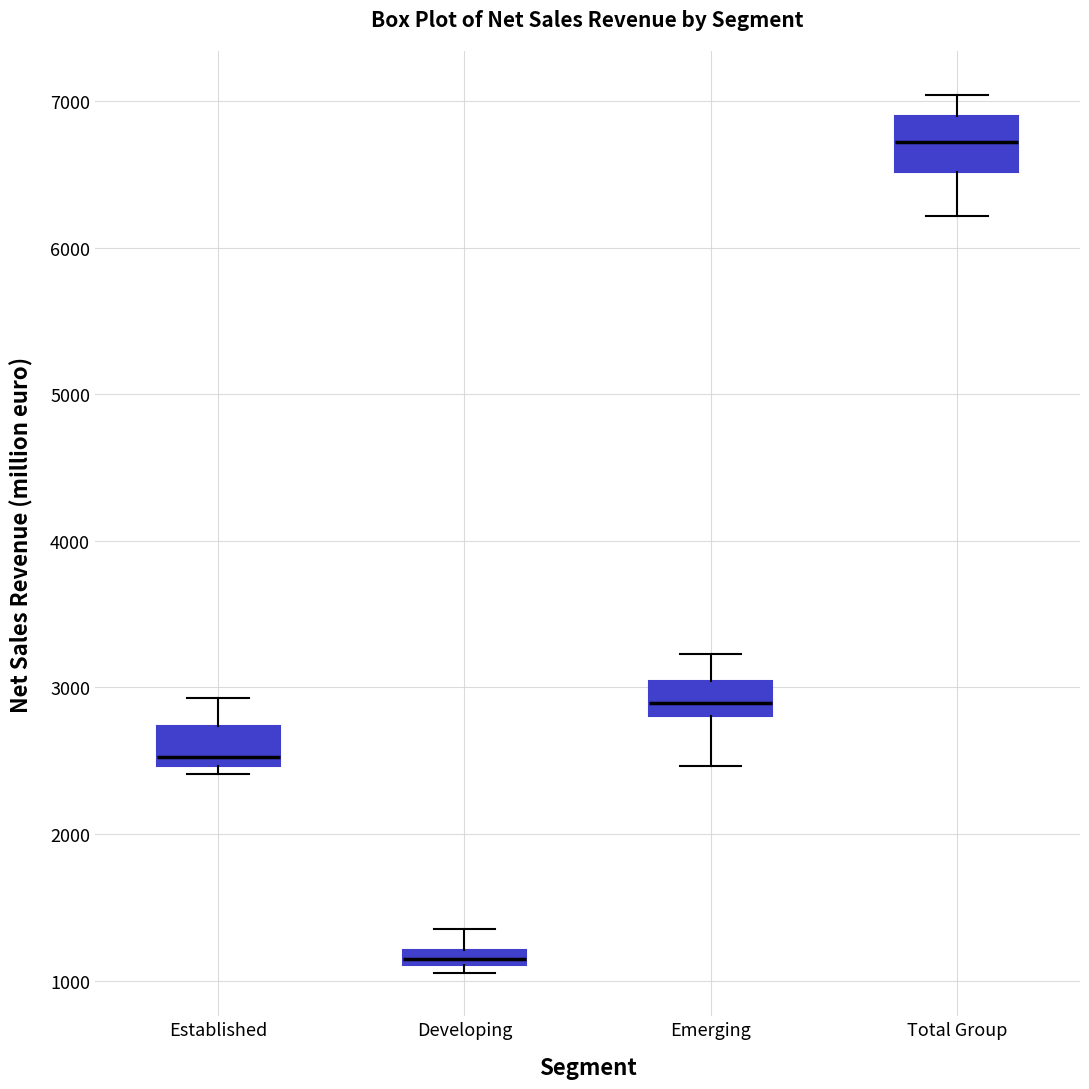

Which box is the tallest, from its lower edge to its upper edge?

Total Group